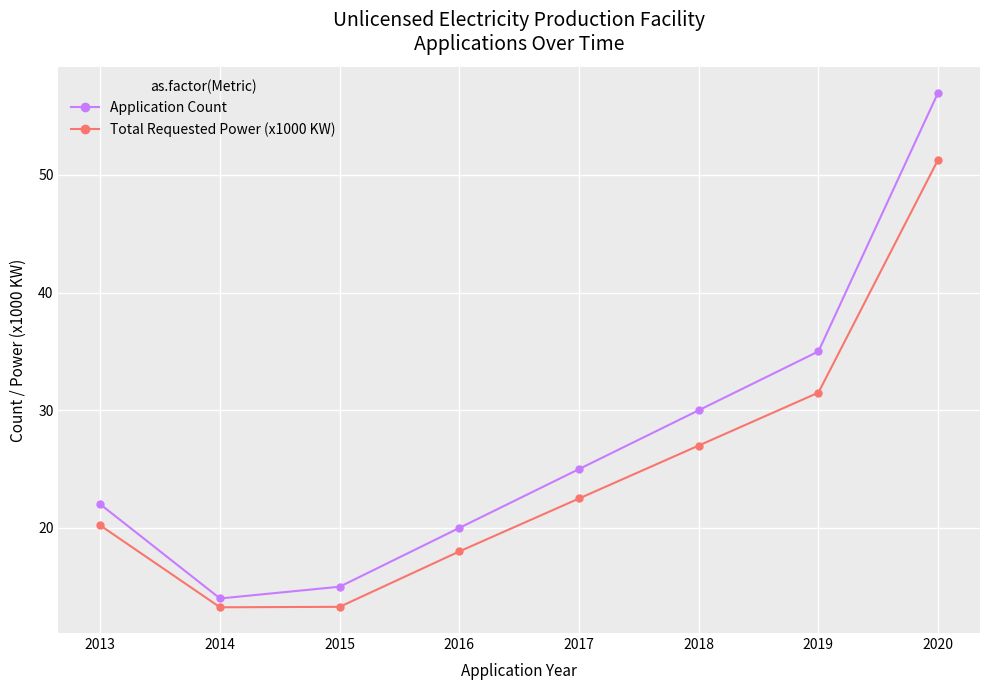

Which series has the widest spread of values?

Application Count